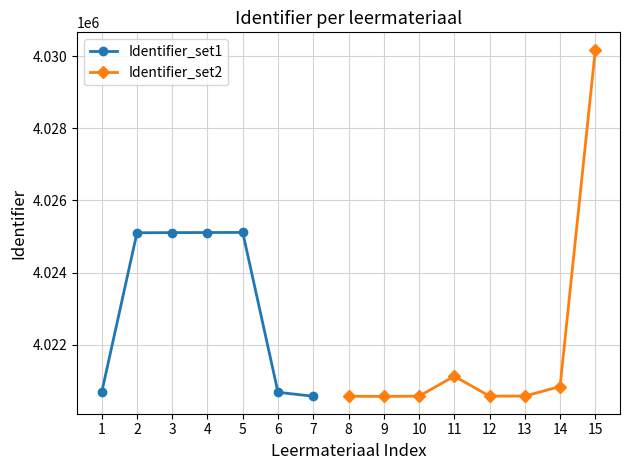

The value of Identifier_set1 at 3 is 1171381. True or false?

False